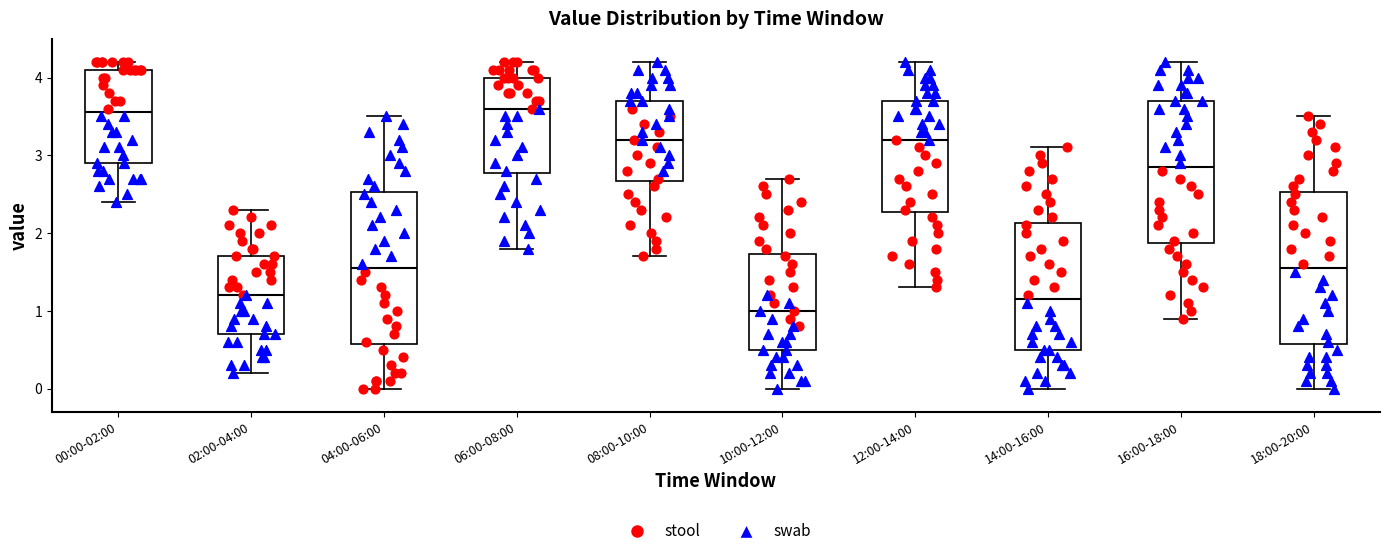

Reading left to right, transcribe this box plot: for each box, give where its median line is, the range the box spans, and where its two whiskers end, as read against the y-axis. The values are not printed on the chart, so give them approximately, as read against the axis.

00:00-02:00: median 3.6, box 2.9 to 4.1, whiskers 2.4 to 4.2
02:00-04:00: median 1.2, box 0.7 to 1.7, whiskers 0.2 to 2.3
04:00-06:00: median 1.6, box 0.6 to 2.5, whiskers 0.0 to 3.5
06:00-08:00: median 3.6, box 2.8 to 4.0, whiskers 1.8 to 4.2
08:00-10:00: median 3.2, box 2.7 to 3.7, whiskers 1.7 to 4.2
10:00-12:00: median 1.0, box 0.5 to 1.7, whiskers 0.0 to 2.7
12:00-14:00: median 3.2, box 2.3 to 3.7, whiskers 1.3 to 4.2
14:00-16:00: median 1.2, box 0.5 to 2.1, whiskers 0.0 to 3.1
16:00-18:00: median 2.9, box 1.9 to 3.7, whiskers 0.9 to 4.2
18:00-20:00: median 1.6, box 0.6 to 2.5, whiskers 0.0 to 3.5